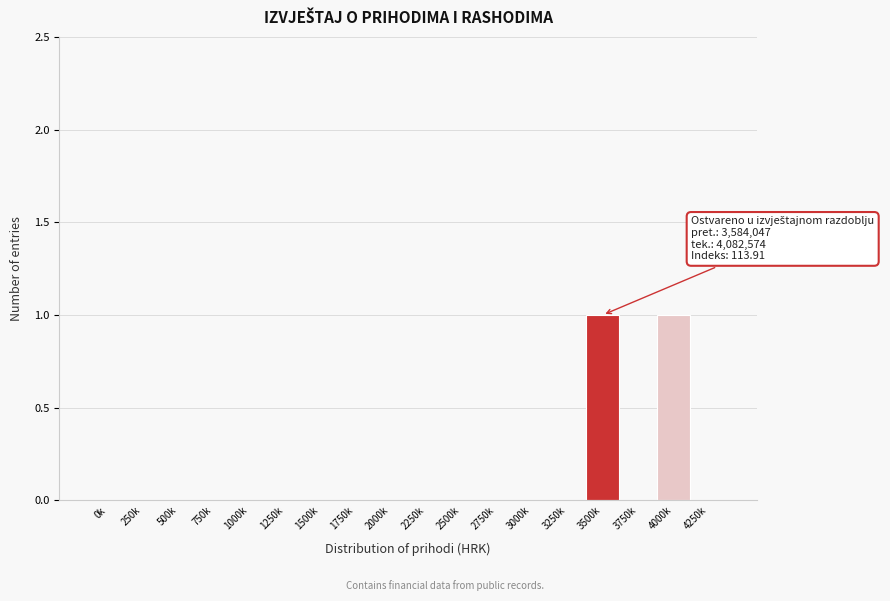

Reading left to right, what are all the values shown in this chart?

0k=0	250k=0	500k=0	750k=0	1000k=0	1250k=0	1500k=0	1750k=0	2000k=0	2250k=0	2500k=0	2750k=0	3000k=0	3250k=0	3500k=1	3750k=0	4000k=1	4250k=0